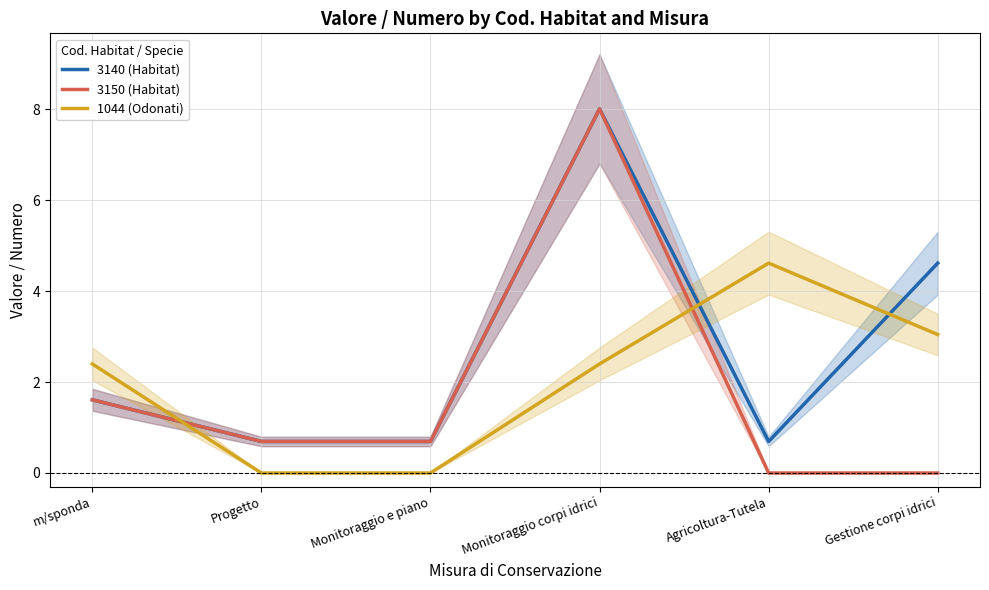

Which series has the widest spread of values?

3150 (Habitat)